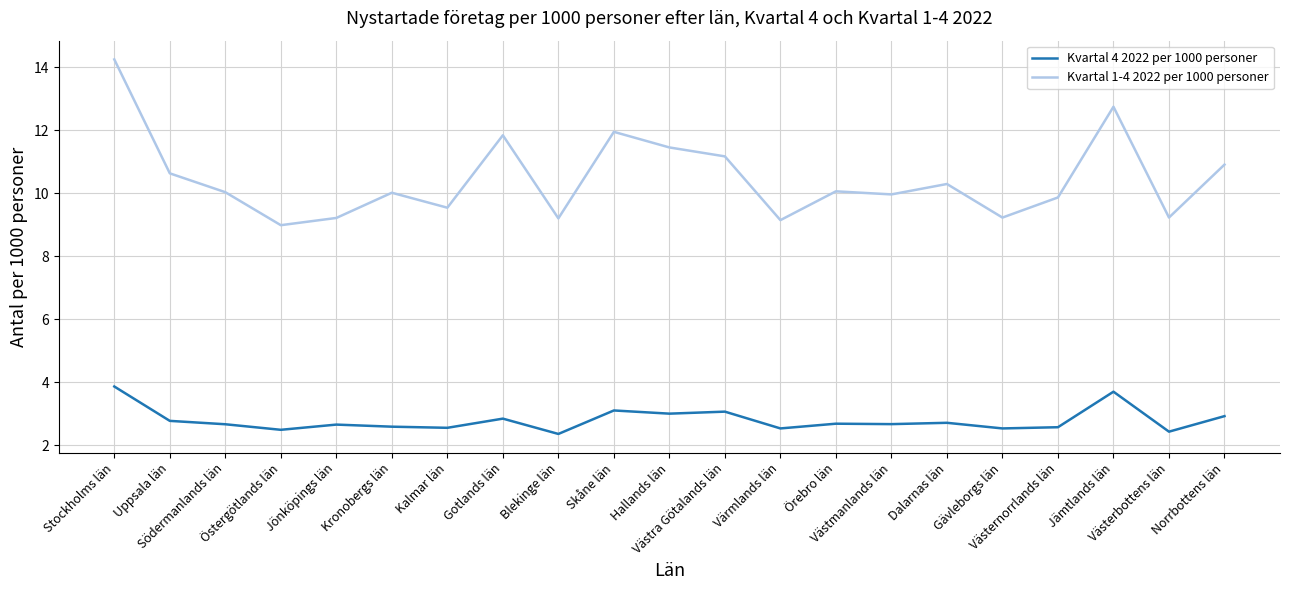

At Blekinge län, list the series in order from largest to smallest.

Kvartal 1-4 2022 per 1000 personer, Kvartal 4 2022 per 1000 personer